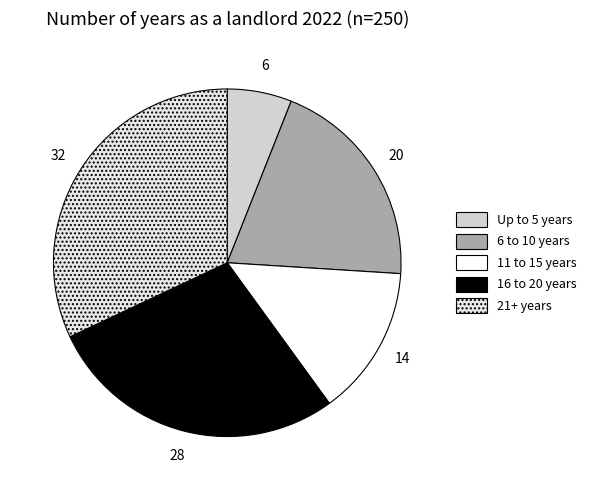

Which category has the smallest portion of the pie?

Up to 5 years